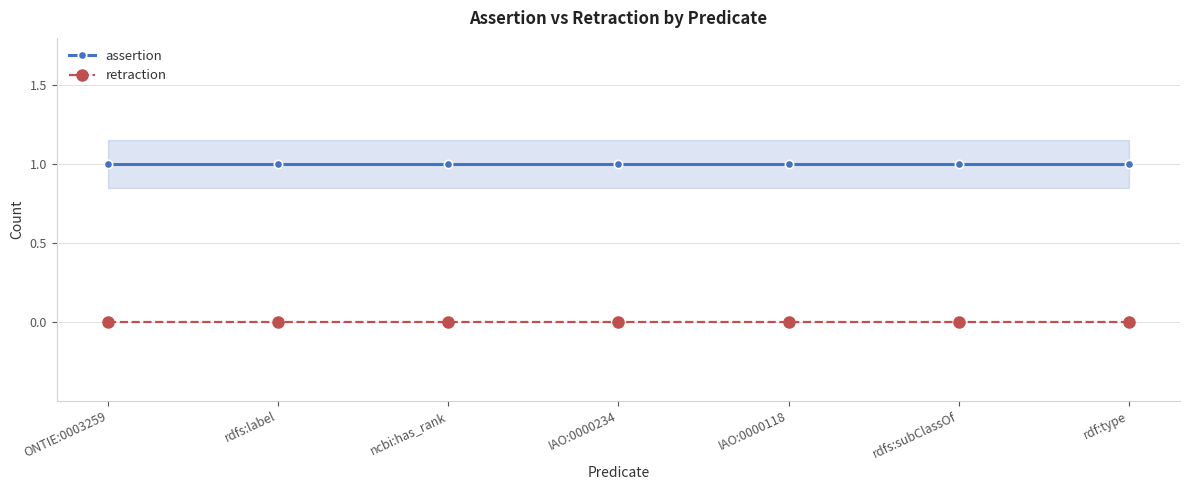

Reading right to left, list all the values displayed in this chart.

assertion: 1	1	1	1	1	1	1
retraction: 0	0	0	0	0	0	0